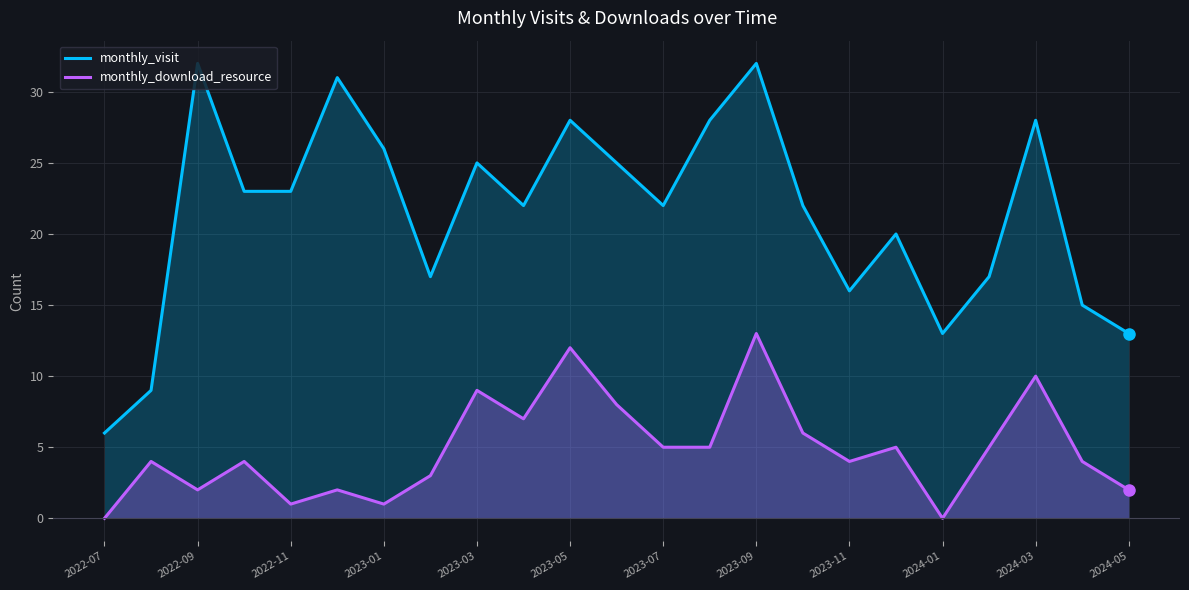

Is it true that monthly_visit equals 15 at 2024-03?

False